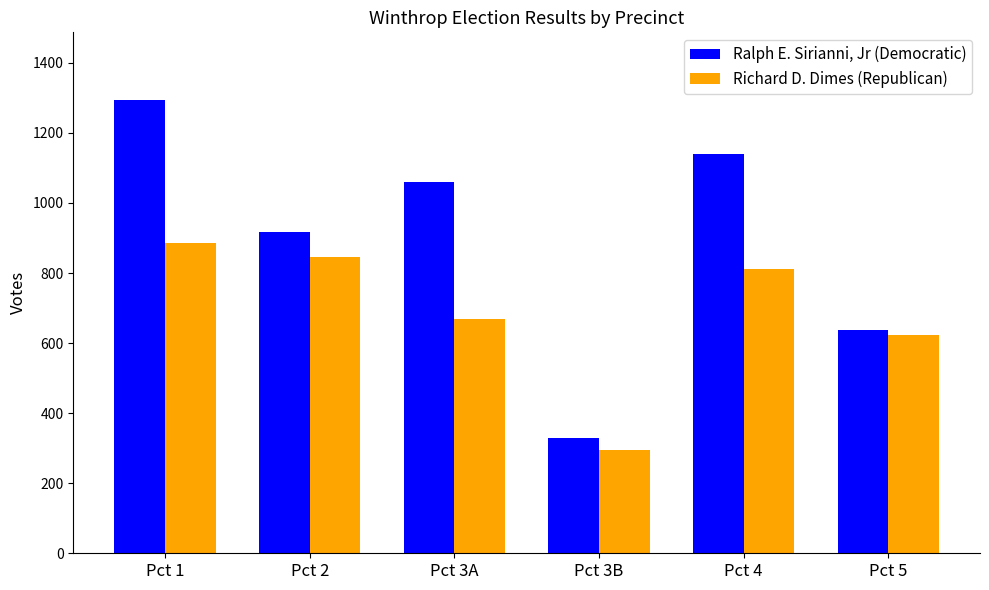

What position from the right is Pct 3A?

4